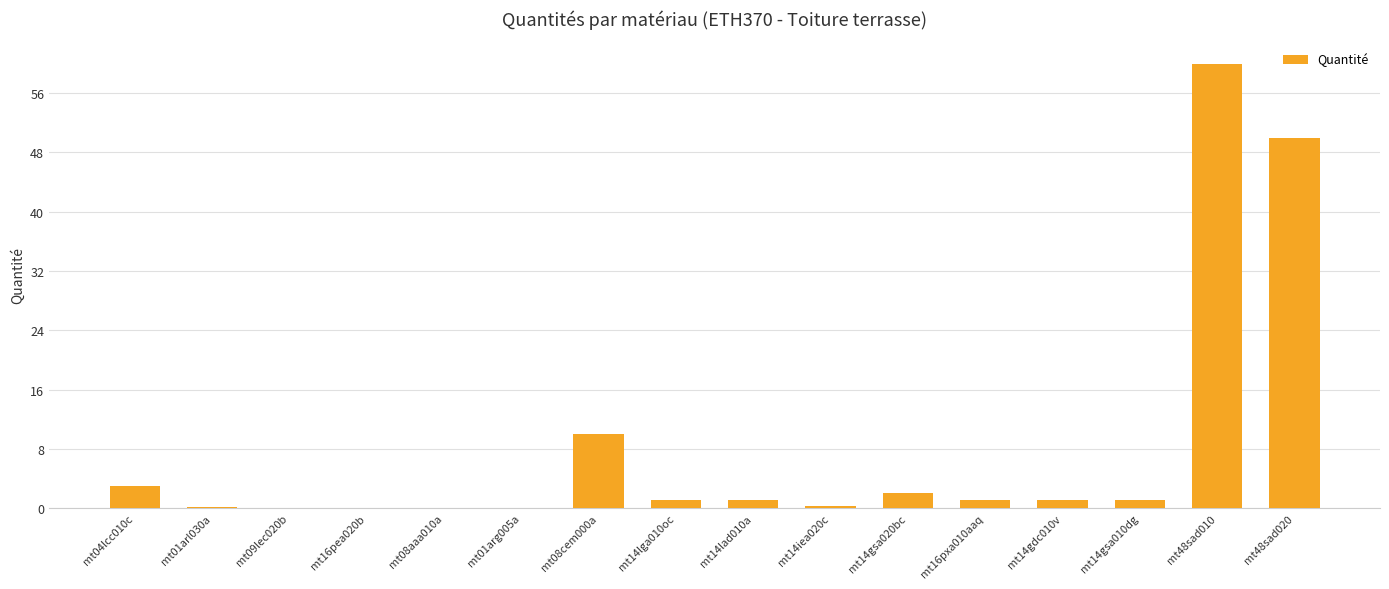

What is the change in value from mt01arl030a to mt48sad020?

+49.9